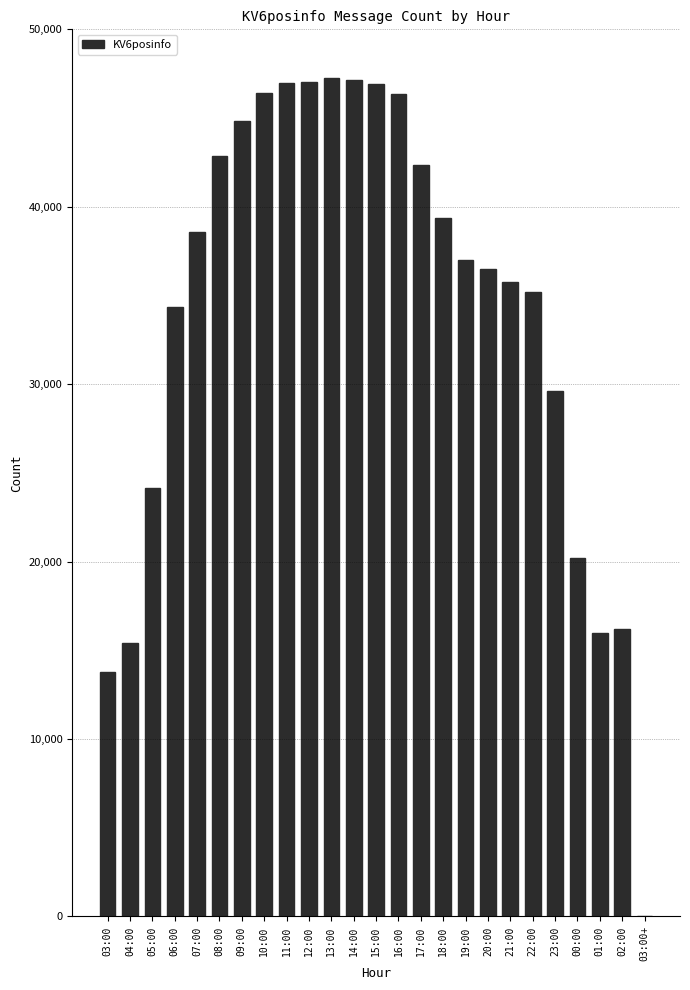

What is the sum of all values?

850163